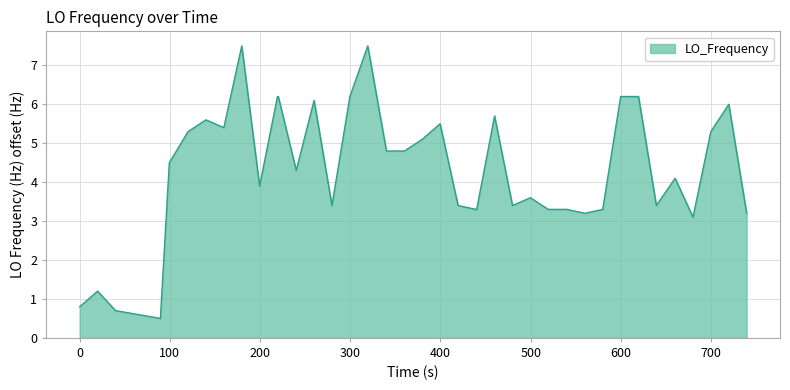

What is the maximum value shown in the chart?

7.5